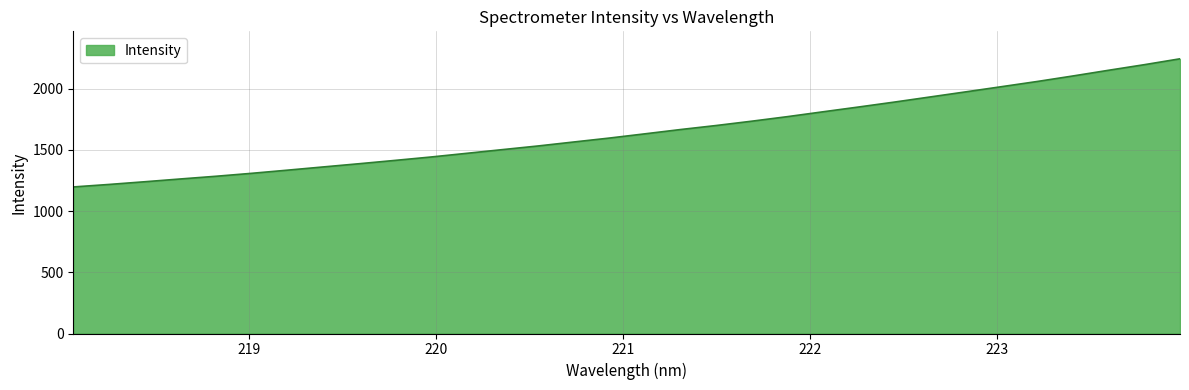

What is the smallest value displayed?

1197.2